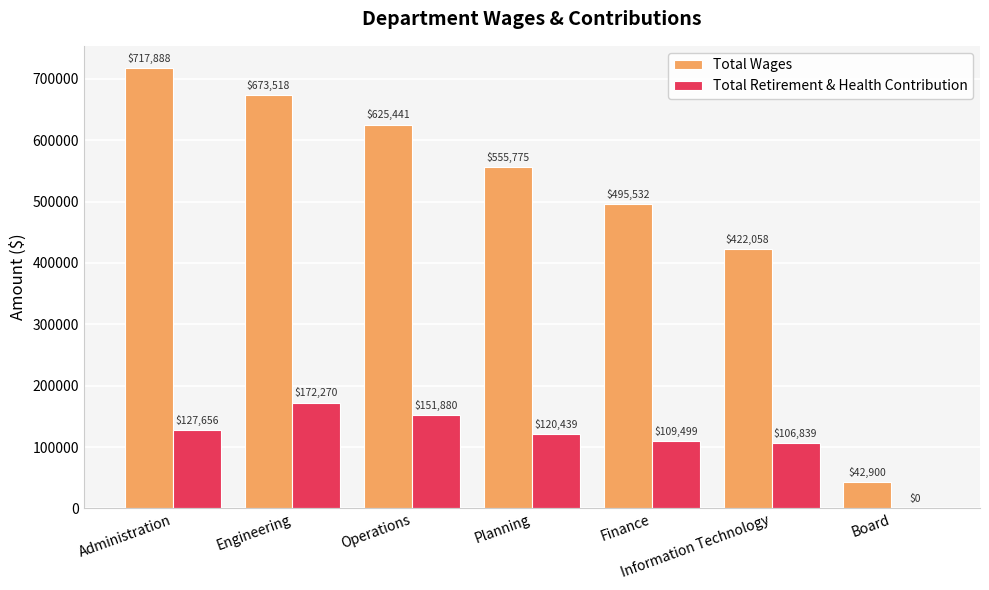

Read the Total Retirement & Health Contribution value at Administration, to the nearest 10.

127660